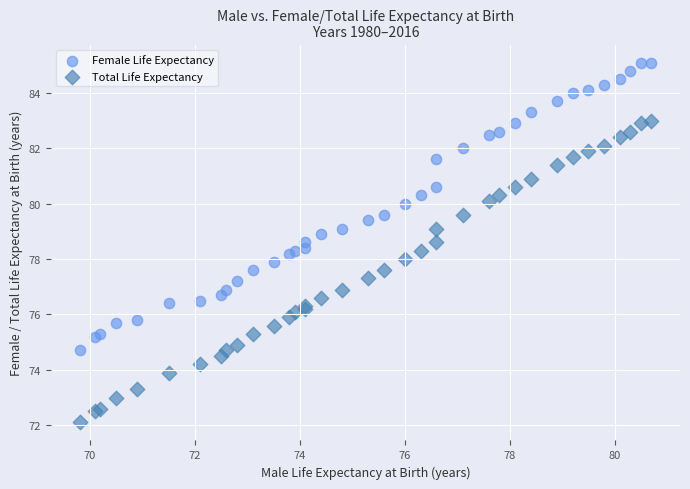

What are all the series names shown in the legend?

Female Life Expectancy, Total Life Expectancy